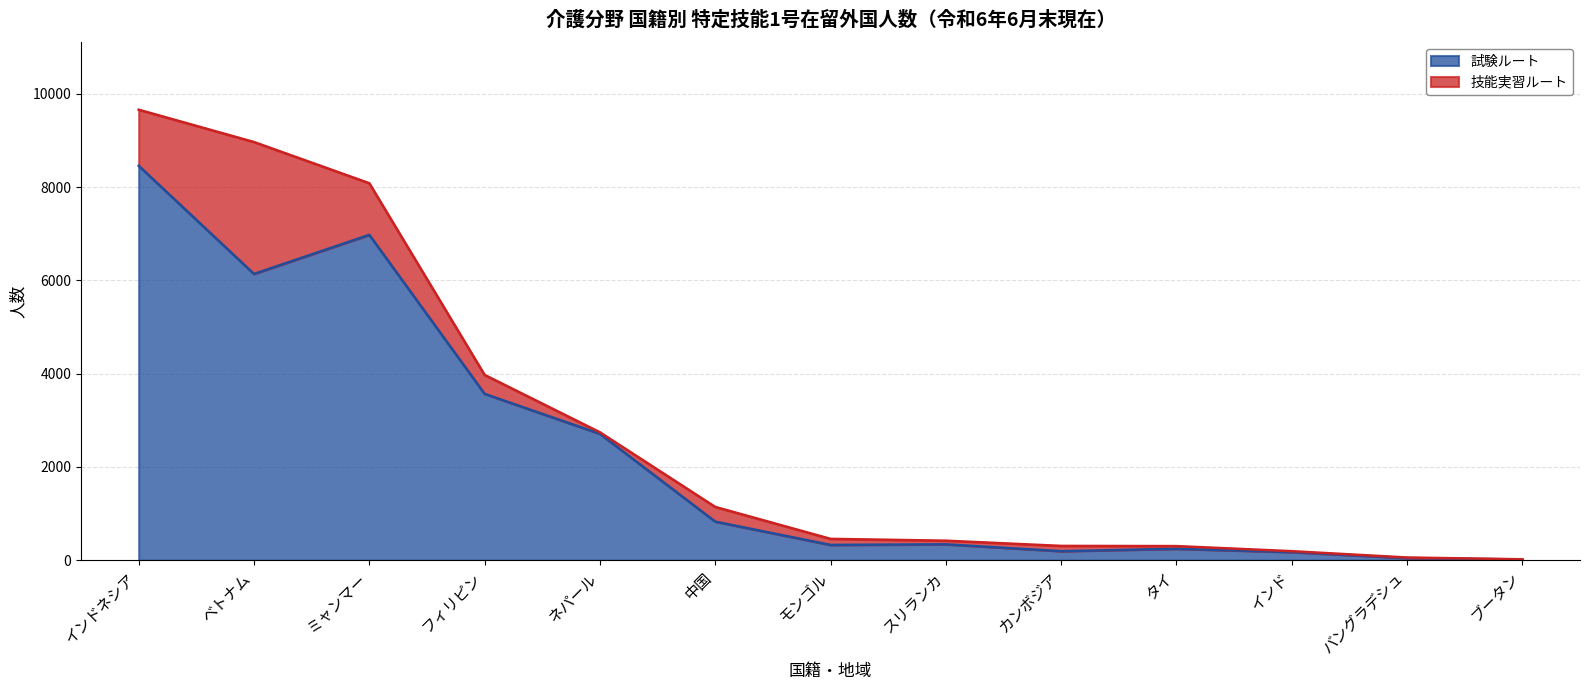

List the labels in order of value, largest first.

インドネシア, ミャンマー, ベトナム, フィリピン, ネパール, 中国, スリランカ, モンゴル, タイ, カンボジア, インド, バングラデシュ, ブータン